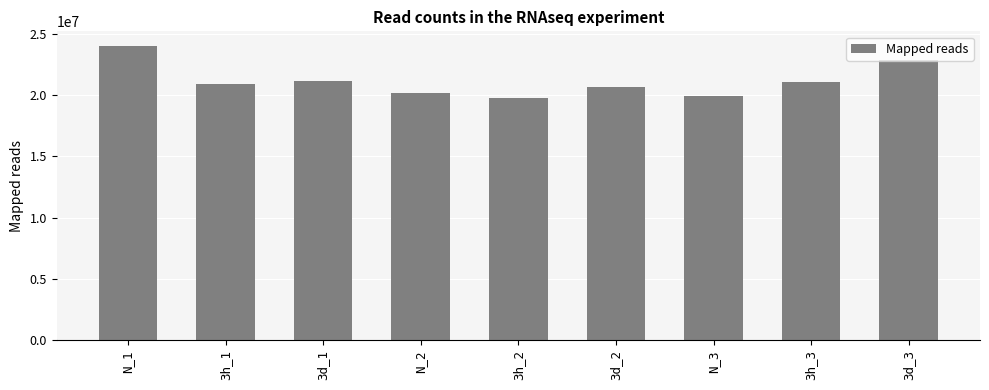

What is the label of the 4th bar from the right?

3d_2